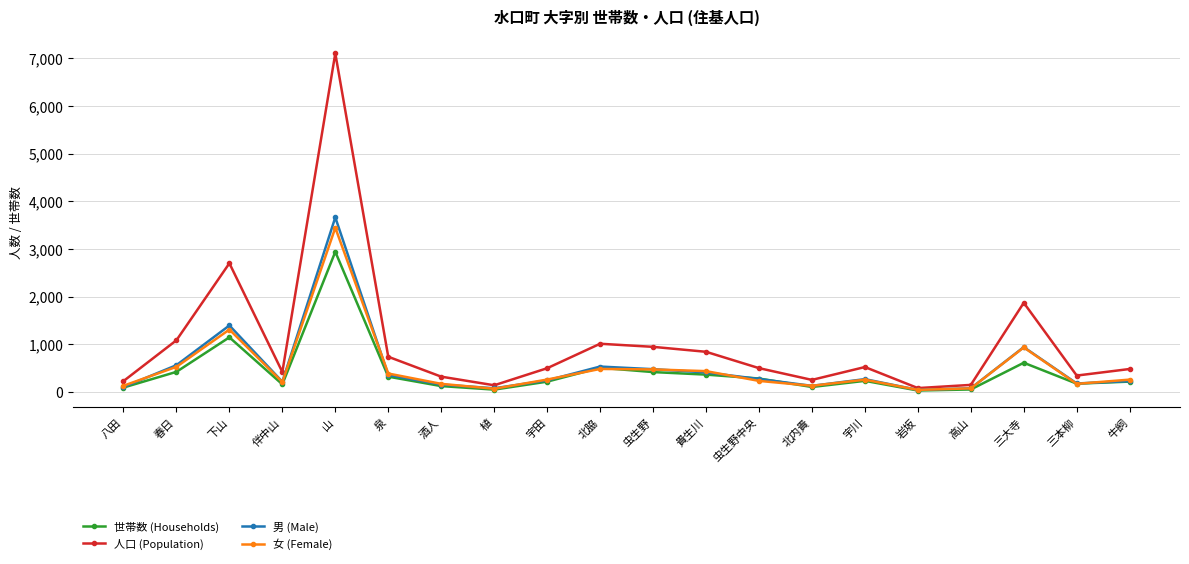

What are all the series names shown in the legend?

世帯数 (Households), 人口 (Population), 男 (Male), 女 (Female)